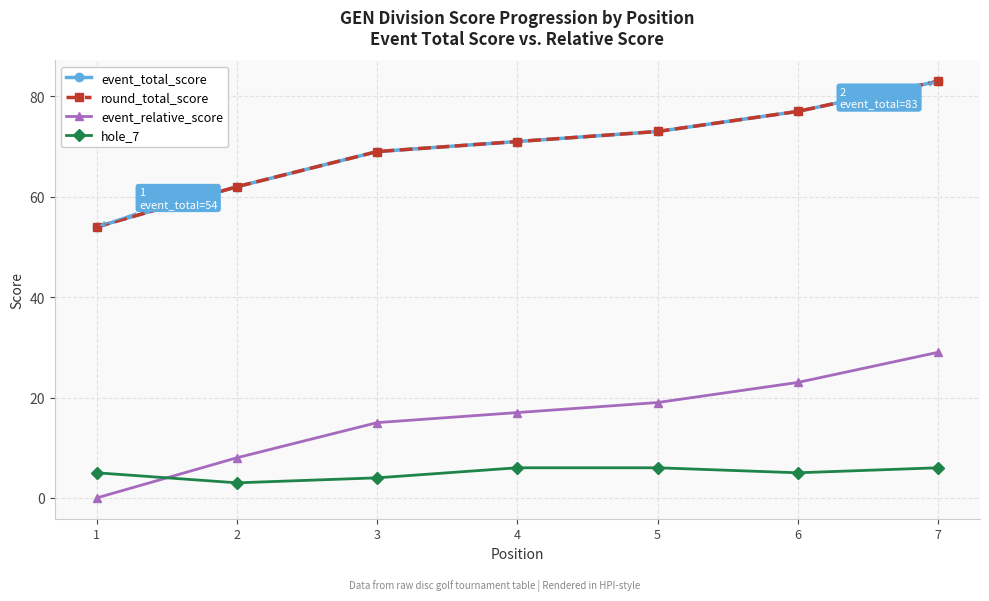

Between 2 and 6, which series saw the biggest shift?

event_total_score